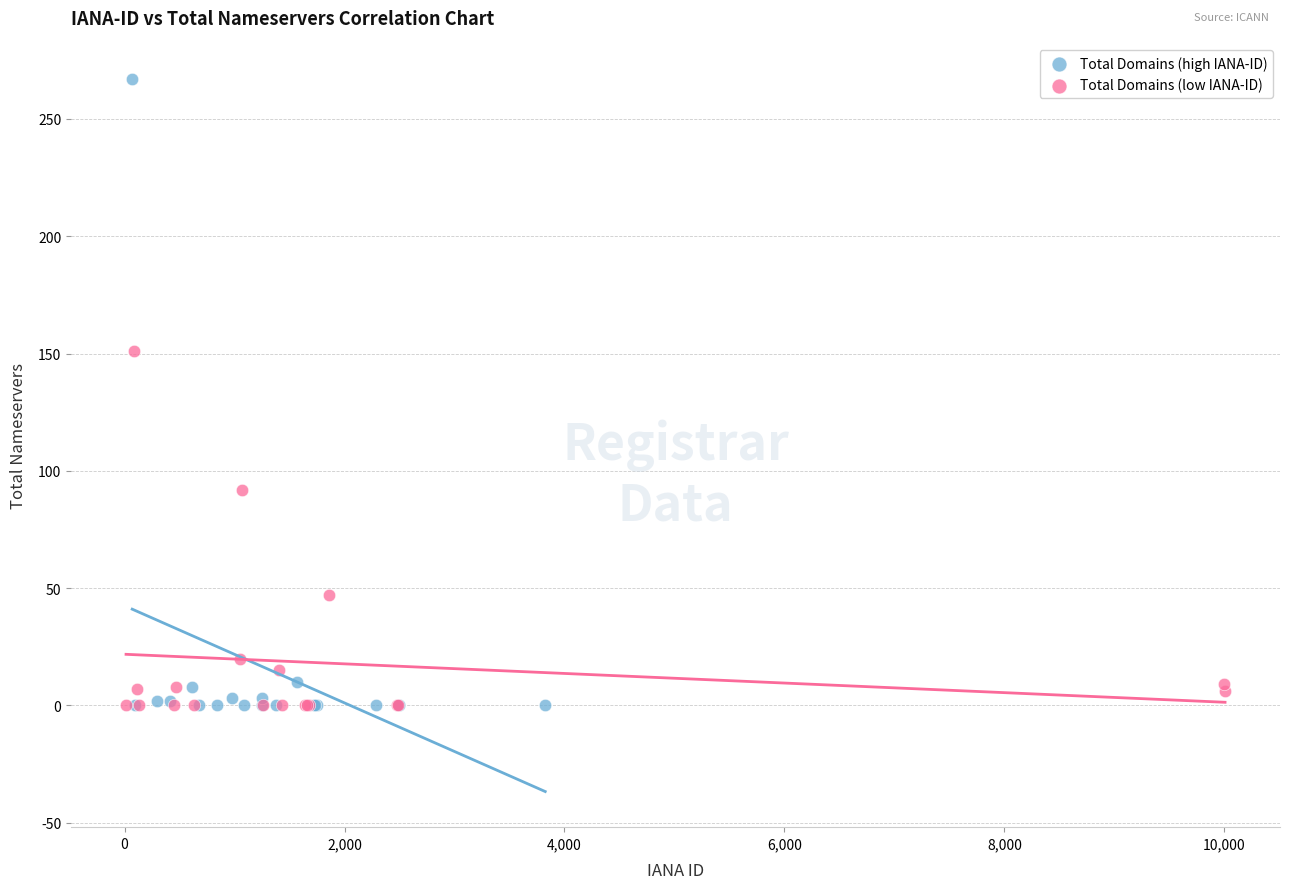

Which series has the widest spread of Y values?

Total Domains (high IANA-ID)